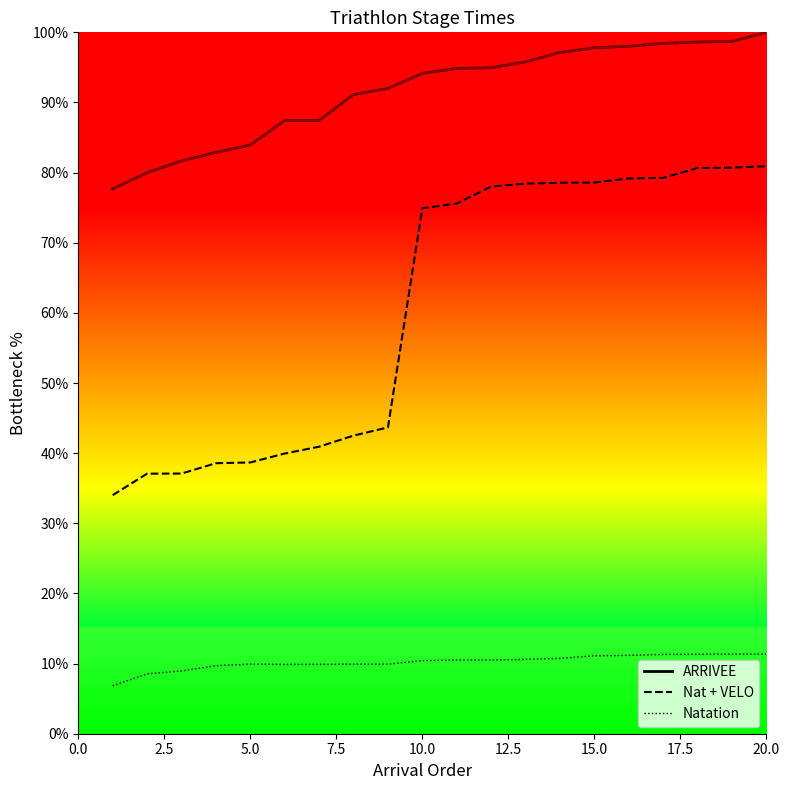

Reading left to right, list all the values displayed in this chart.

Natation: 1=6.8	2=8.5	3=8.9	4=9.7	5=9.9	6=9.9	7=9.9	8=9.9	9=9.9	10=10.4	11=10.5	12=10.5	13=10.6	14=10.7	15=11.1	16=11.2	17=11.3	18=11.3	19=11.3	20=11.3
Nat + VELO: 1=34.0	2=37.1	3=37.1	4=38.6	5=38.7	6=39.9	7=40.9	8=42.5	9=43.7	10=74.9	11=75.6	12=78.0	13=78.4	14=78.6	15=78.6	16=79.2	17=79.3	18=80.7	19=80.7	20=80.9
ARRIVEE: 1=77.7	2=80.0	3=81.7	4=82.9	5=83.9	6=87.4	7=87.4	8=91.1	9=92.0	10=94.2	11=94.9	12=95.0	13=95.8	14=97.1	15=97.8	16=98.0	17=98.4	18=98.6	19=98.7	20=100.0